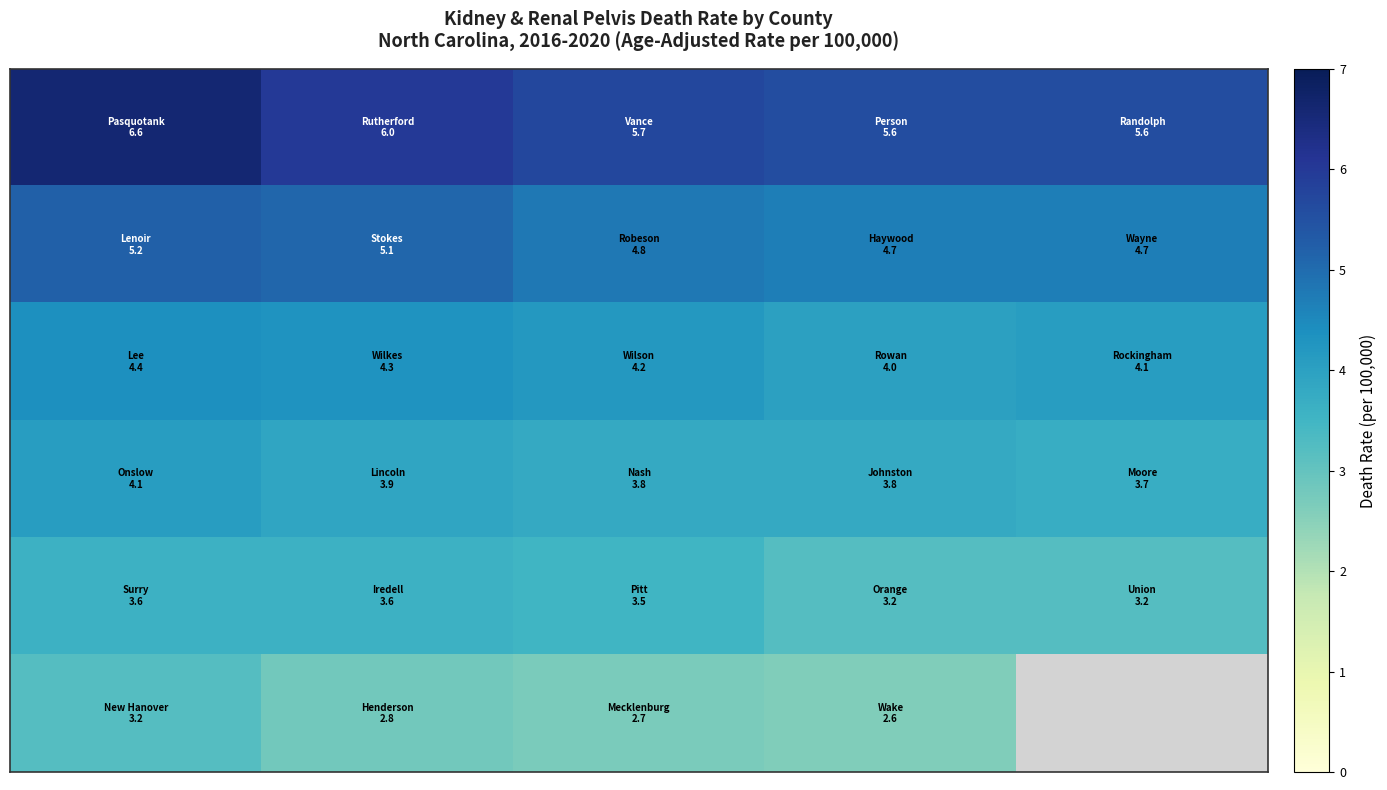

How many categories are shown in the chart?

5